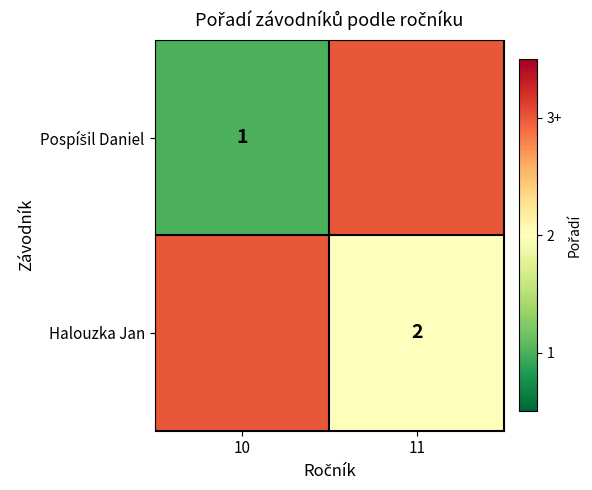

Is it true that Halouzka Jan equals 2 at 11?

True